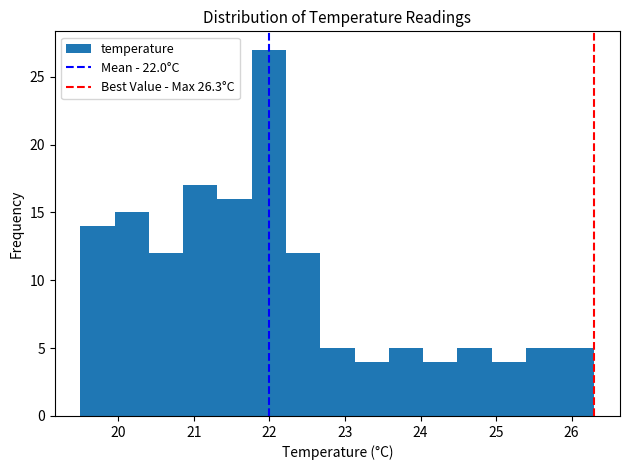

What is the height of the bar covering 24.9 to 25.4 on the x-axis? Neither the bar edges nor the heights are printed on the chart, so give them approximately, as read against the axes.

4